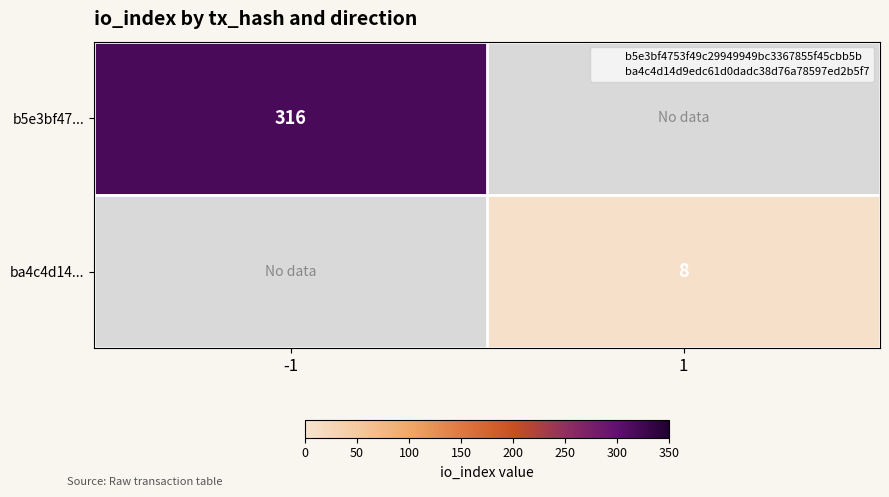

Is it true that b5e3bf47... equals 527 at -1?

False